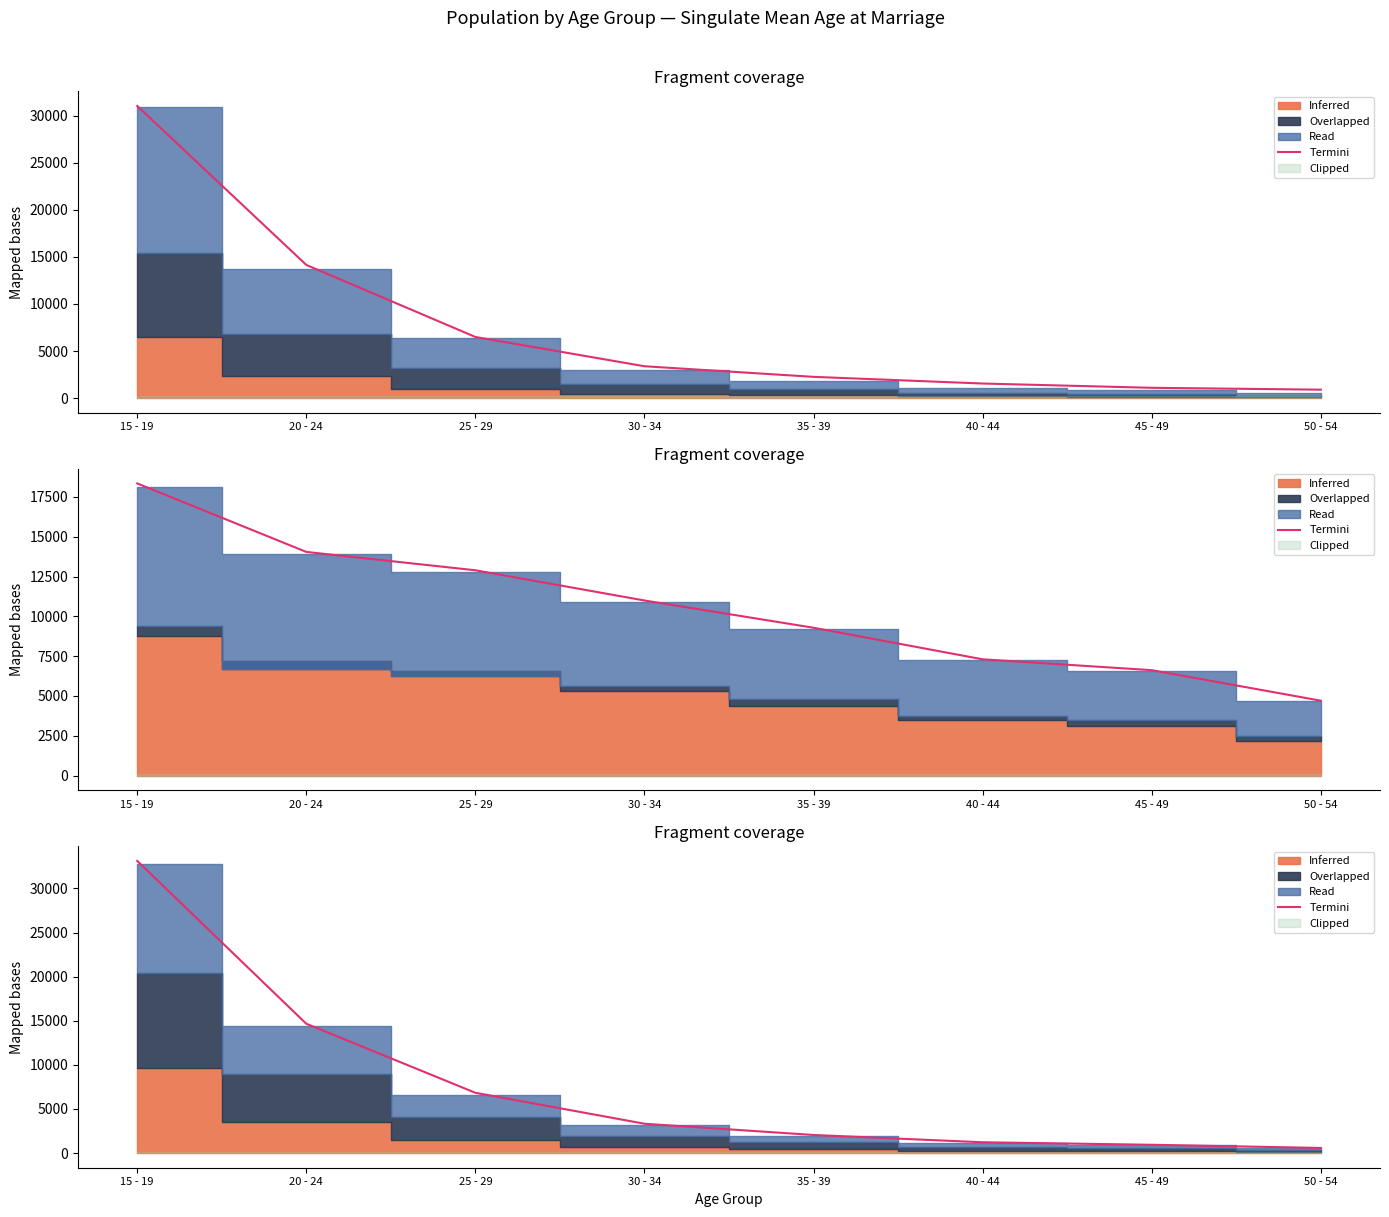

At which category does the chart reach its peak across all series?

15 - 19